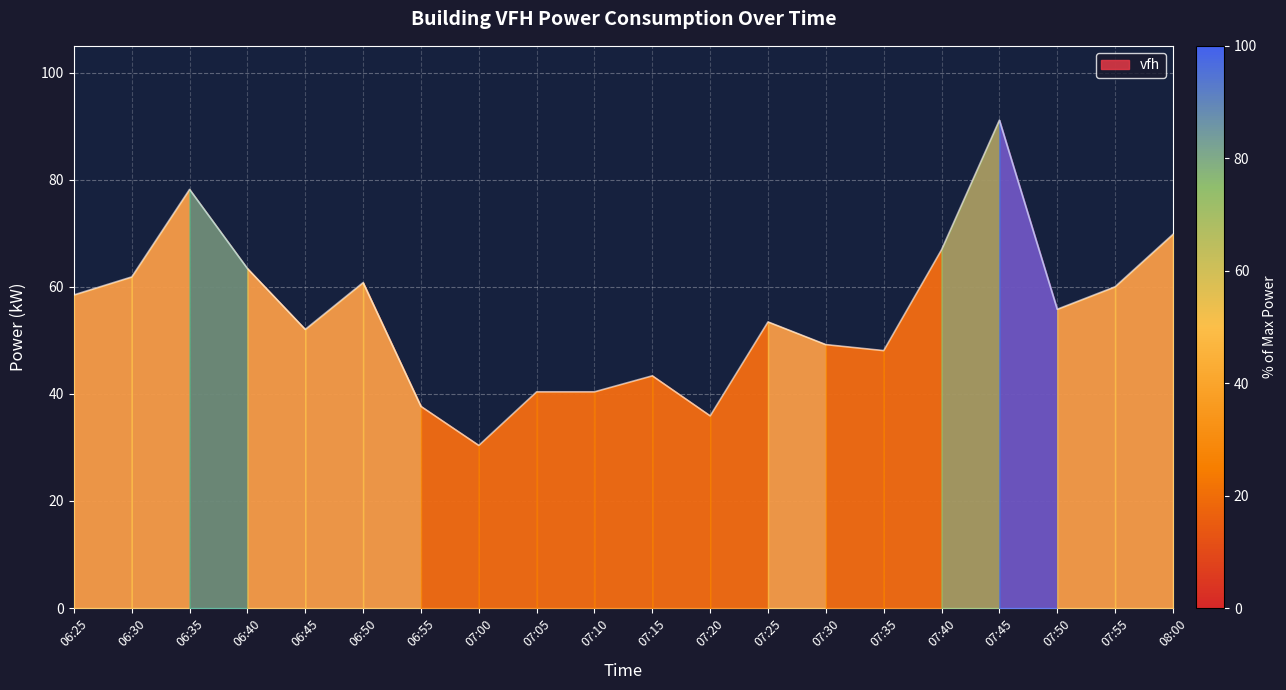

Where is the first local minimum?

06:45